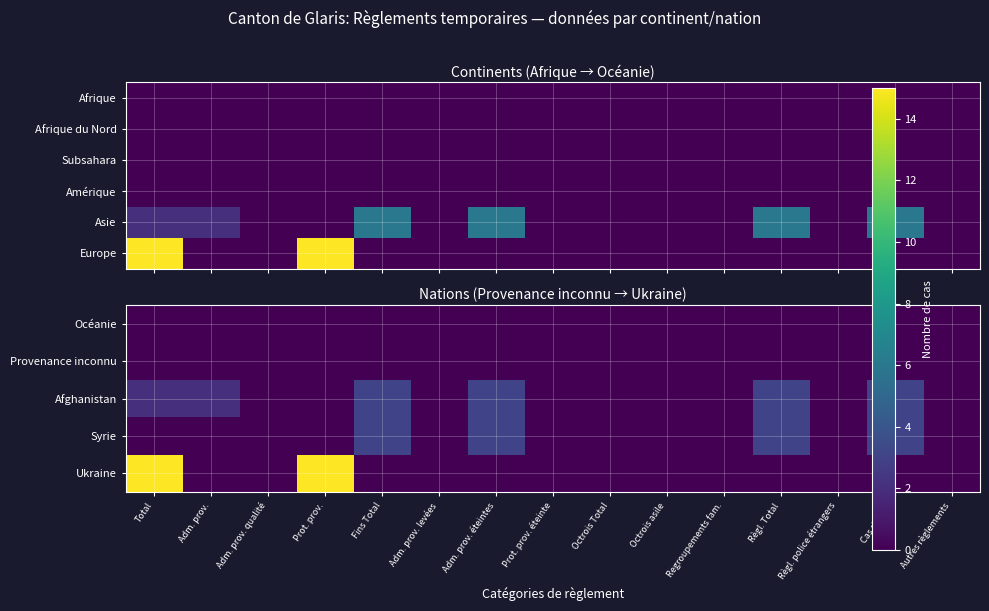

True or false: Europe has a value of 0 at Règl. police étrangers.

True